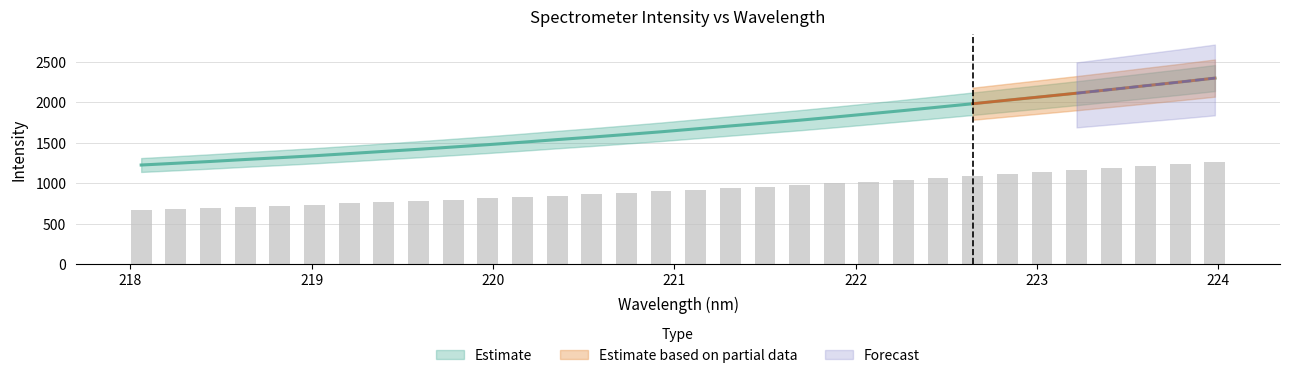

Does the chart contain stacked bars?

No